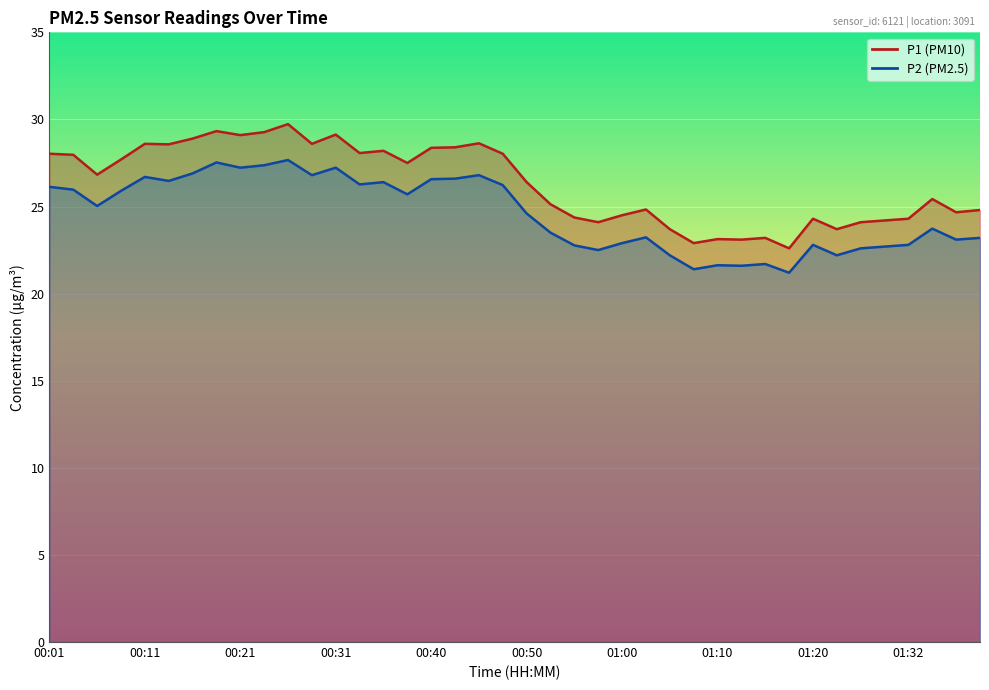

How many lines are shown in the chart?

2